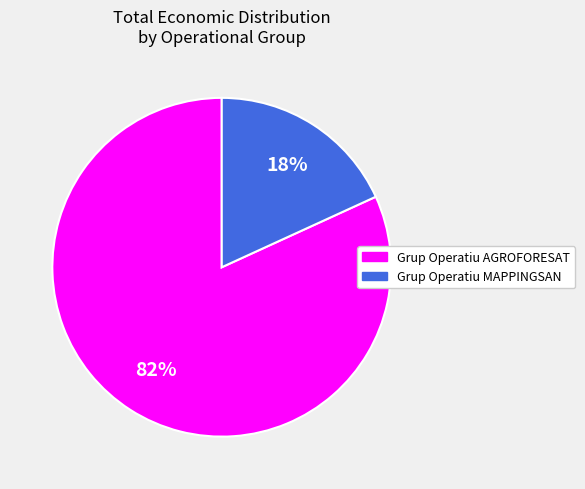

True or false: Grup Operatiu MAPPINGSAN accounts for 5% of the total.

False